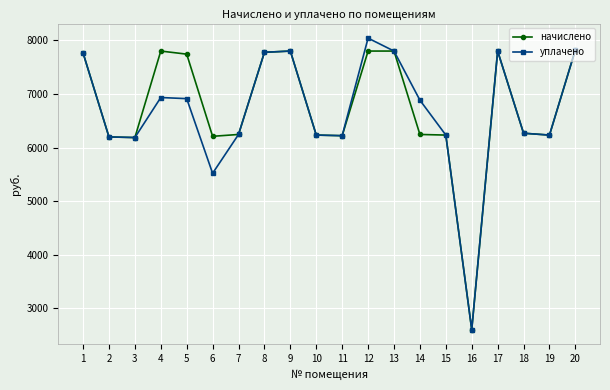

True or false: уплачено has more than 1 points higher than both neighbors.

True